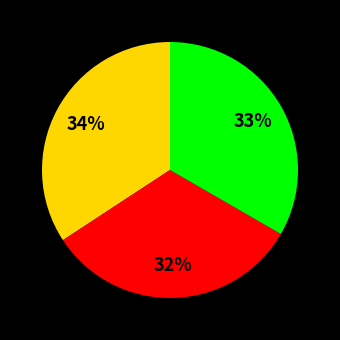

Is there a majority slice in this chart?

No